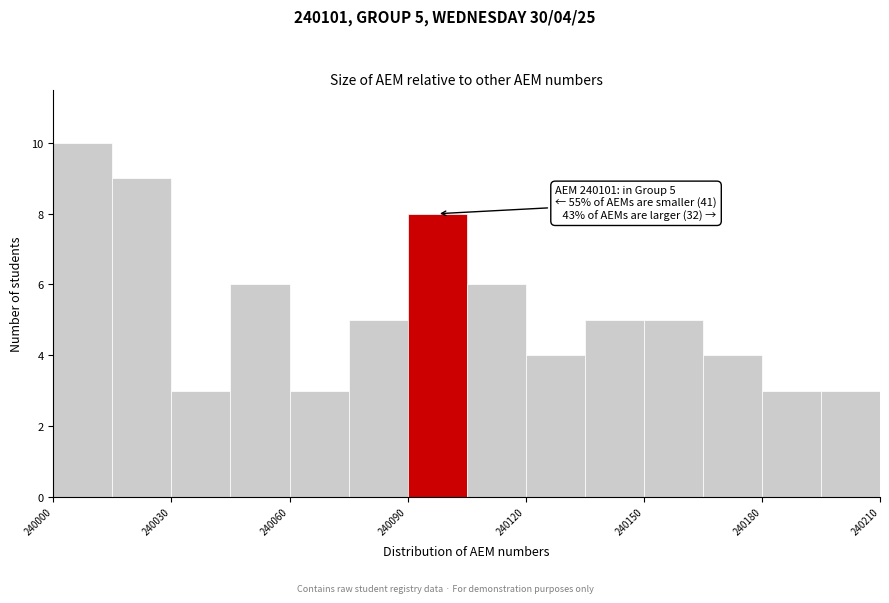

Read against the x-axis, roughly where is the centre of the tallest bar?

240010